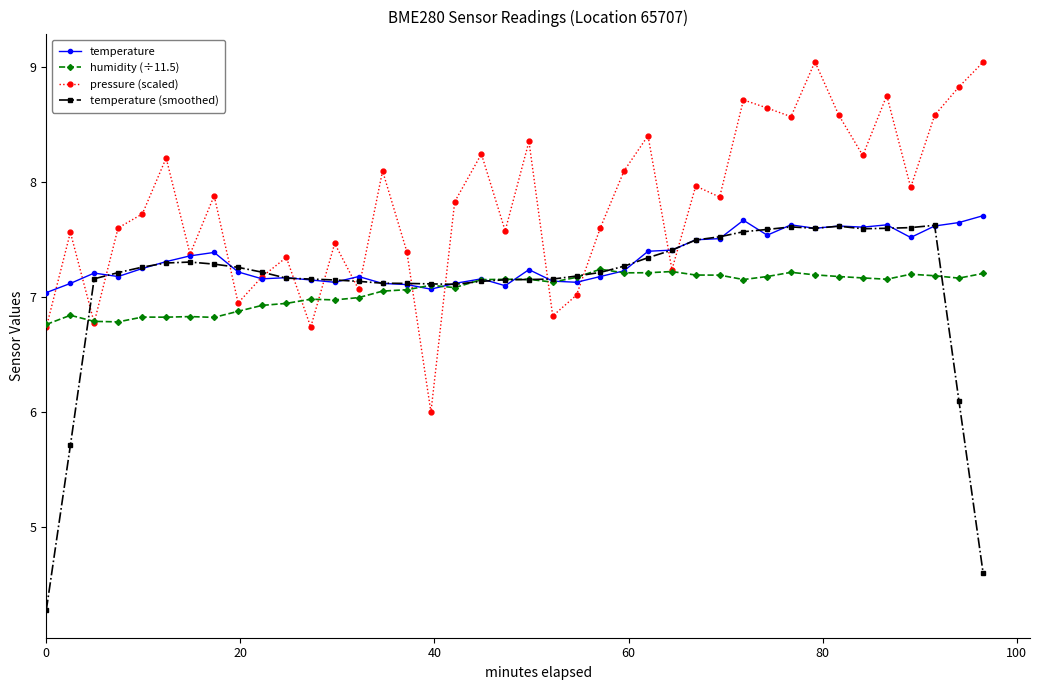

At how many categories does at least one series exceed 8?

16